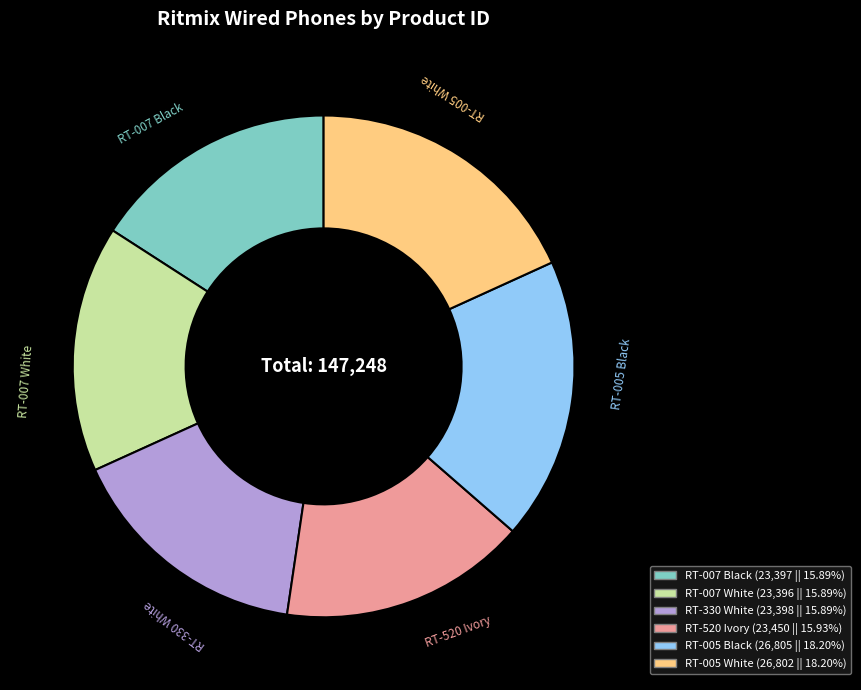

What is the ratio of the value at RT-007 Black to the value at RT-005 Black?

0.9